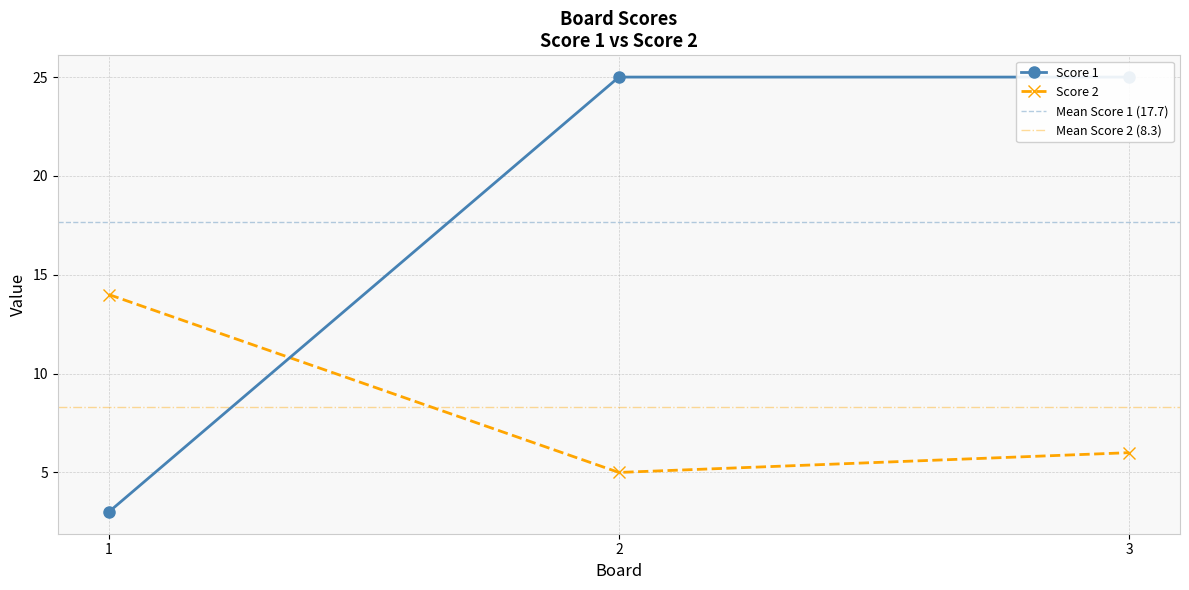

True or false: Score 1 has a value of 4 at 1.

False